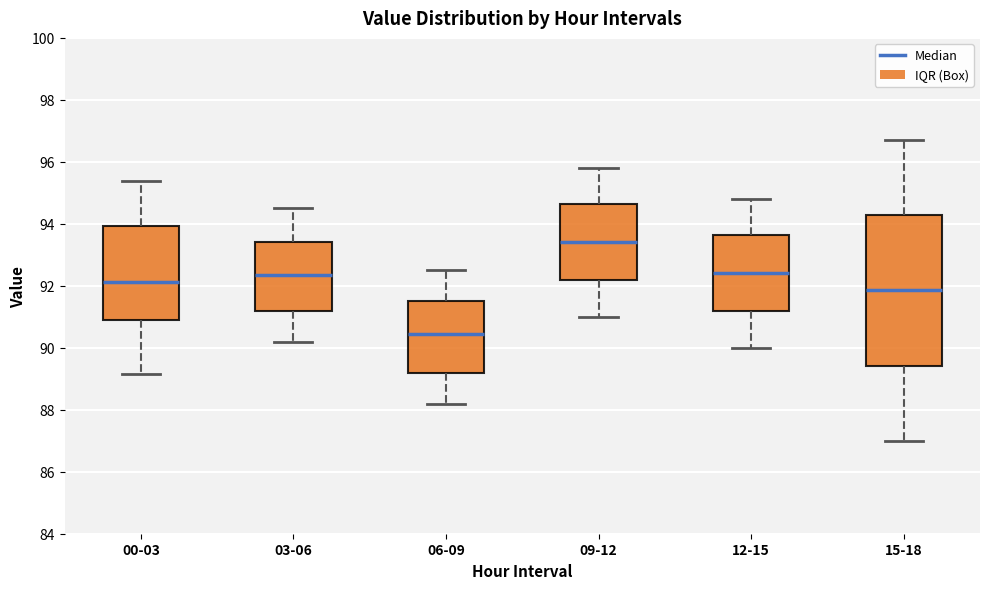

Where does the lower whisker of the box for 12-15 end on the y-axis? The values are not printed on the chart, so give them approximately, as read against the axis.

90.0